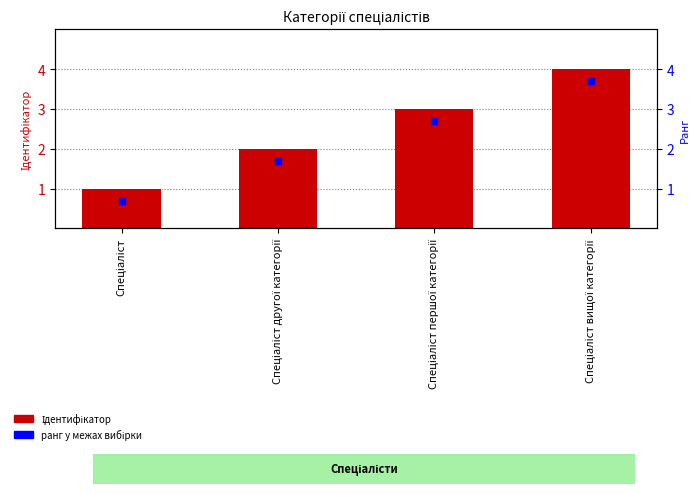

What is the approximate value at Спеціаліст першої категорії?

3